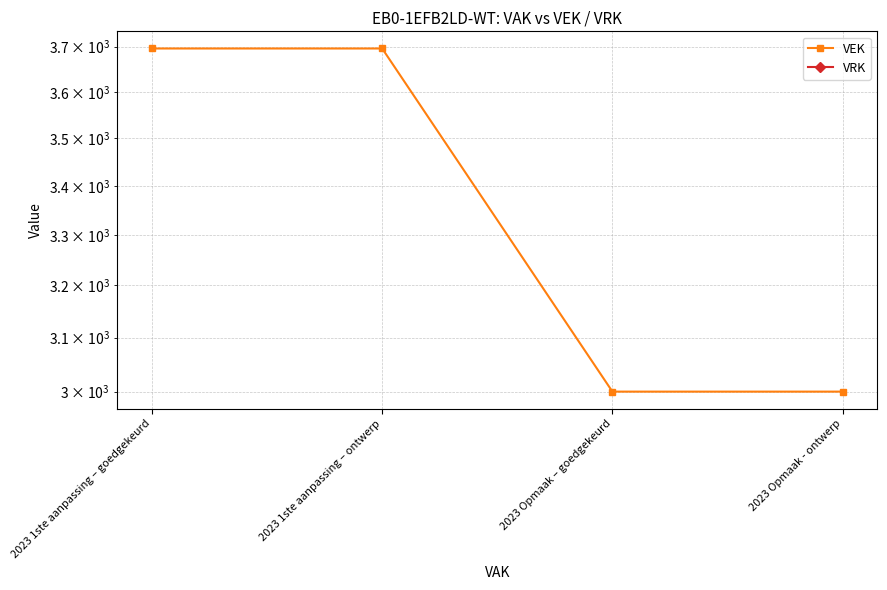

True or false: VEK has more than 0 interior local peaks.

False